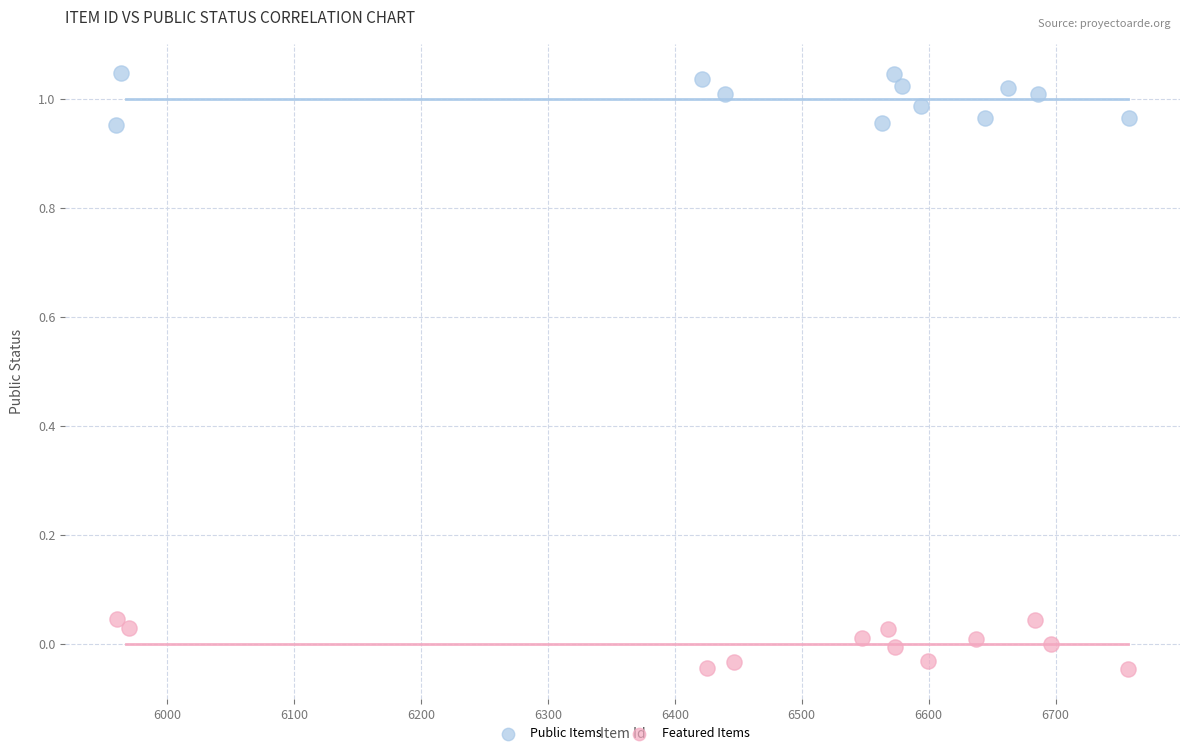

Which series reaches the minimum Y coordinate?

Featured Items